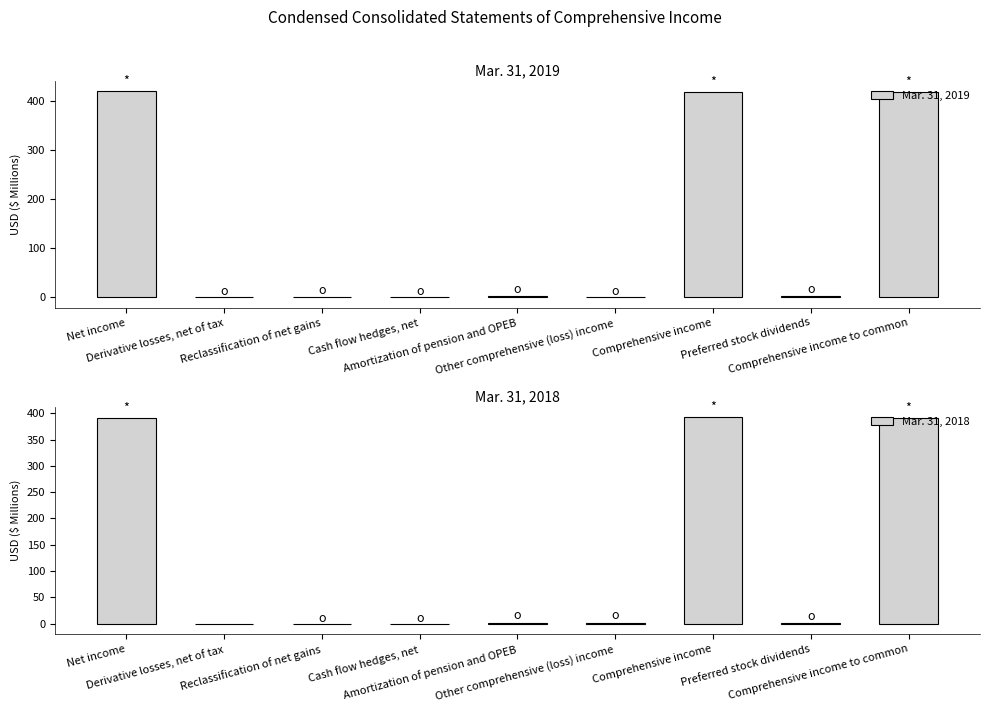

Are the bars horizontal?

No